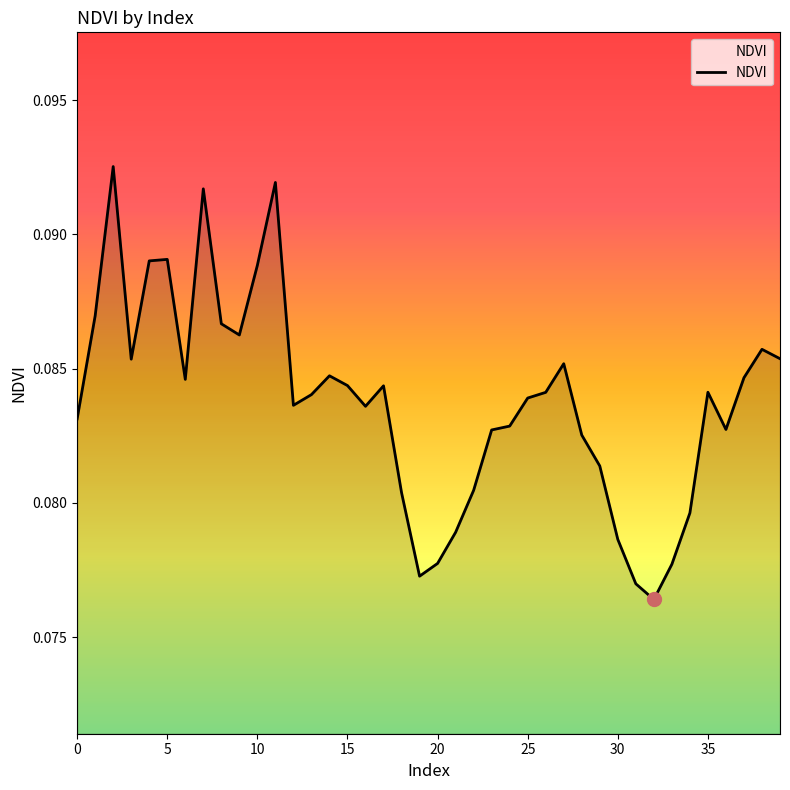

What is the sum of all values?

3.4